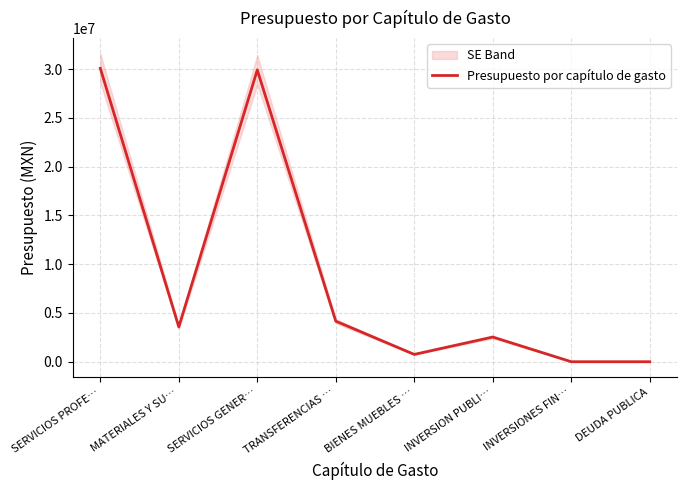

Which label corresponds to the smallest value in the chart?

INVERSIONES FIN…